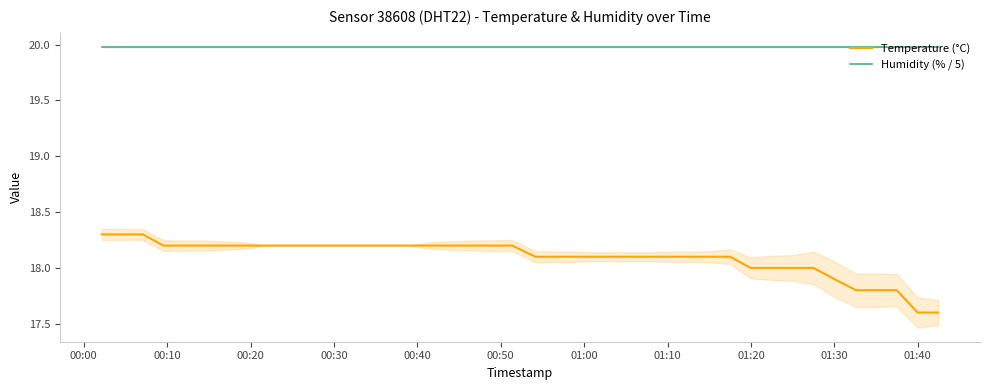

True or false: Humidity (% / 5) and Temperature (°C) intersect in this chart.

False